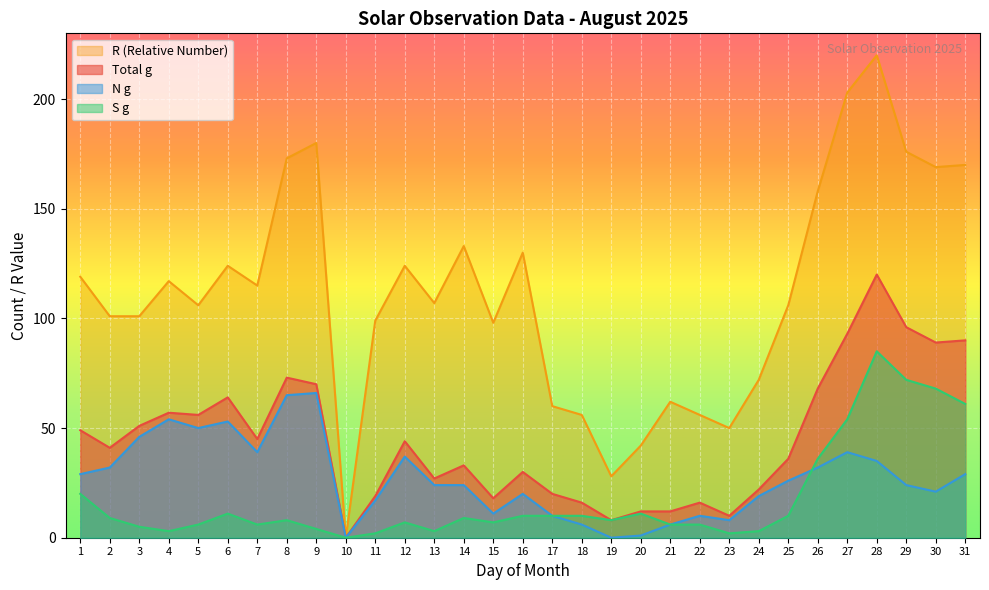

Rank the series by their maximum value, from highest to lowest.

R (Relative Number), Total g, S g, N g